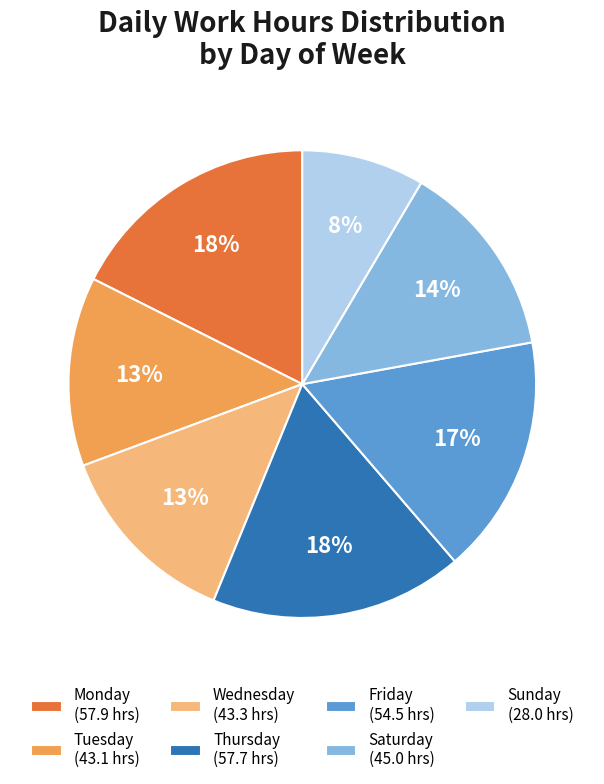

To the nearest percent, what is the difference between the Saturday (45.0 hrs) and Monday (57.9 hrs) slice percentages?

4%